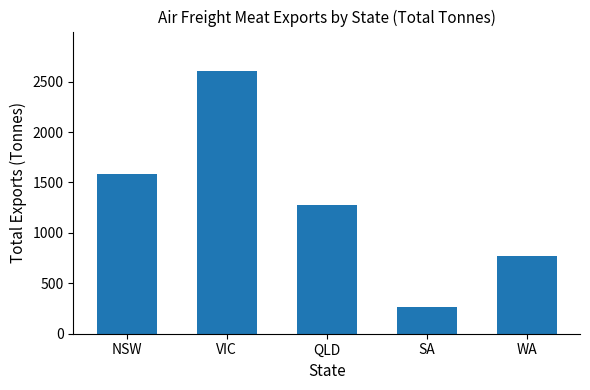

Reading left to right, extract all data points from this chart.

NSW=1582.7	VIC=2605.5	QLD=1278.2	SA=266.9	WA=775.4